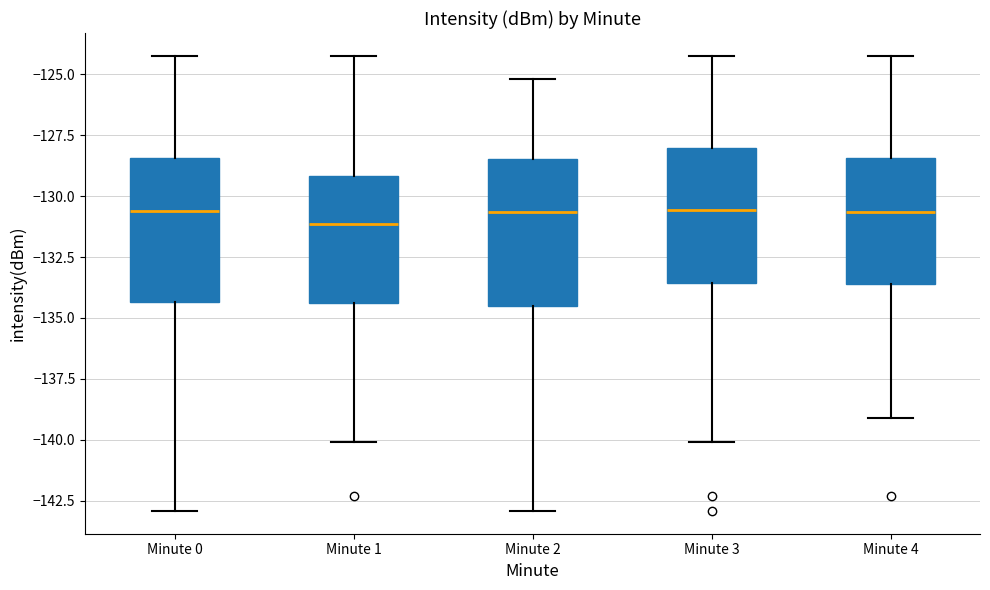

Where is the upper edge of the box for Minute 4 on the y-axis? The values are not printed on the chart, so give them approximately, as read against the axis.

-128.5